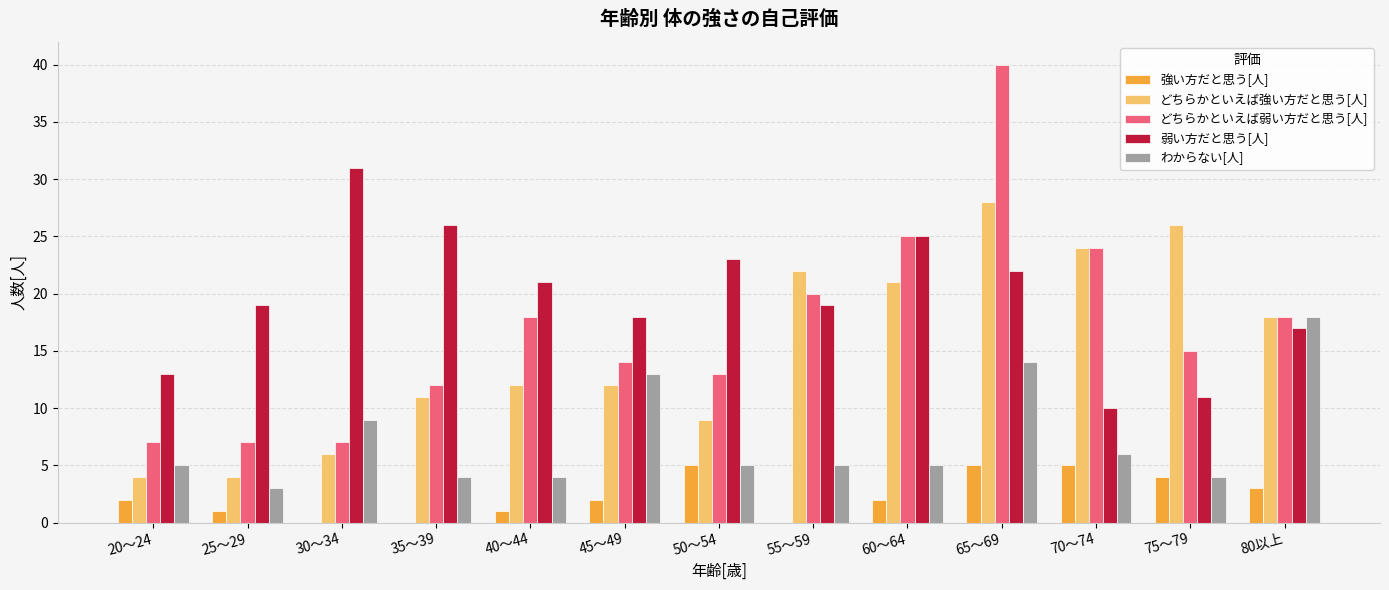

True or false: どちらかといえば強い方だと思う[人] has a value of 28 at 65～69.

True